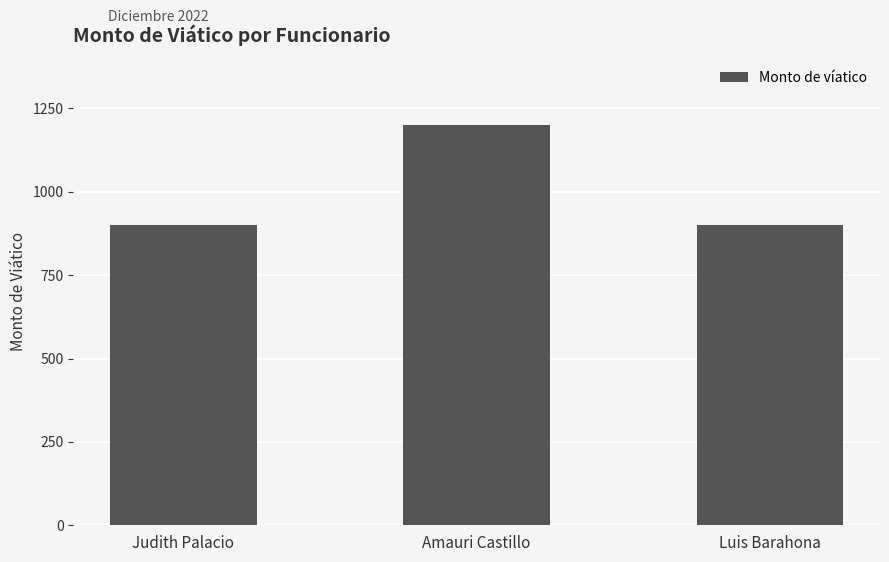

What is the sum of the values at Luis Barahona and Amauri Castillo?

2100